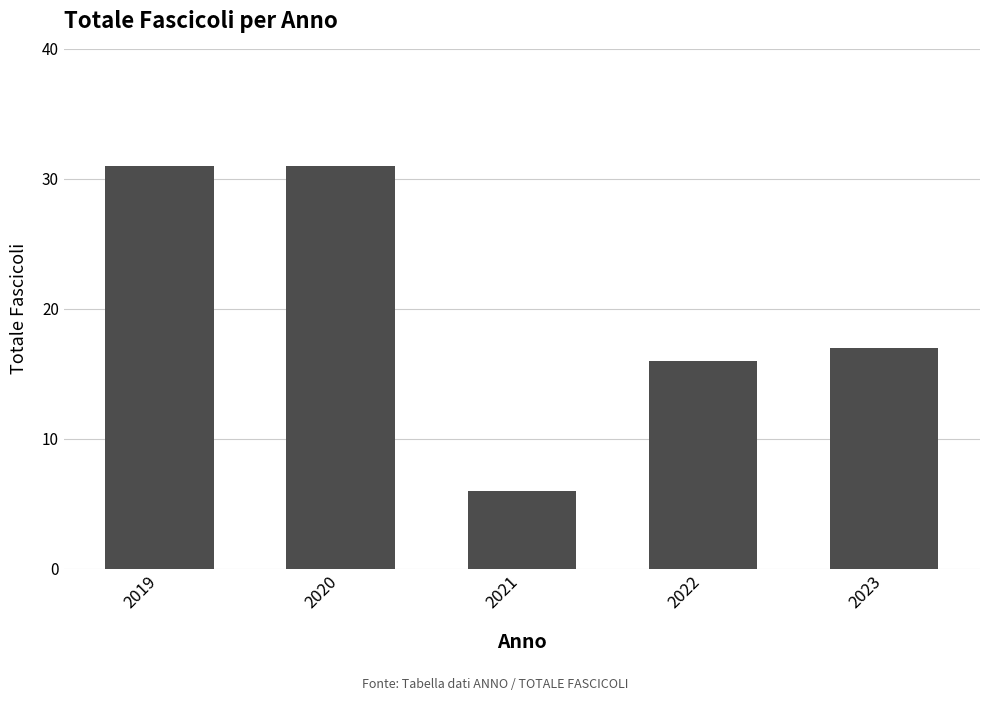

Reading left to right, transcribe all the data shown in this chart.

31	31	6	16	17